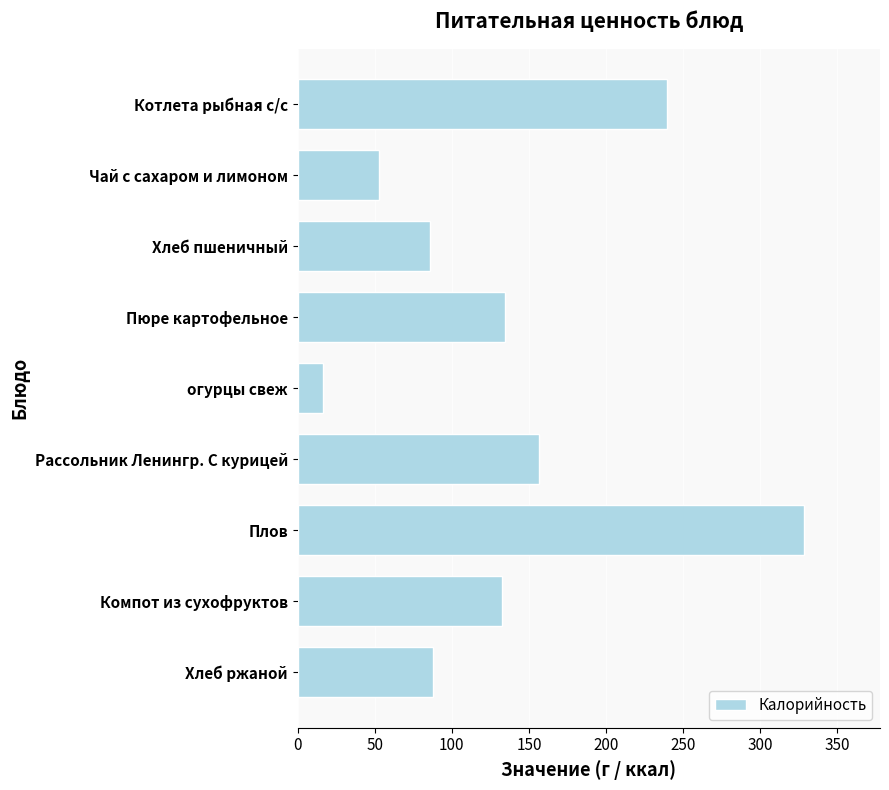

Reading bottom to top, extract all data points from this chart.

Хлеб ржаной=88.0	Компот из сухофруктов=132.8	Плов=328.4	Рассольник Ленингр. С курицей=156.7	огурцы свеж=16.6	Пюре картофельное=134.7	Хлеб пшеничный=85.6	Чай с сахаром и лимоном=53.0	Котлета рыбная с/с=239.7